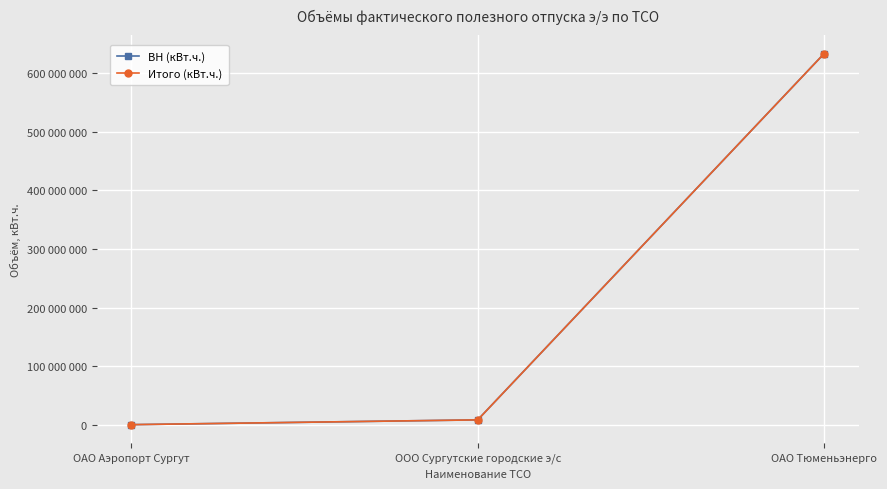

Where does the Итого (кВт.ч.) series first go above 8202606?

ОАО Тюменьэнерго